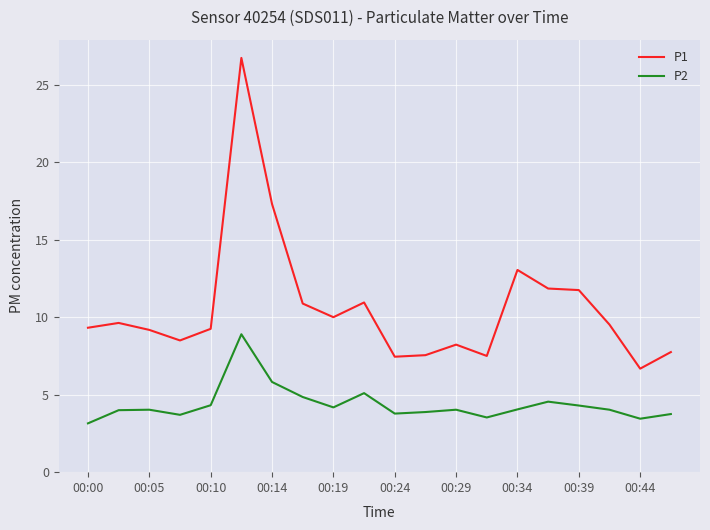

What is the maximum value shown in the chart?

26.7